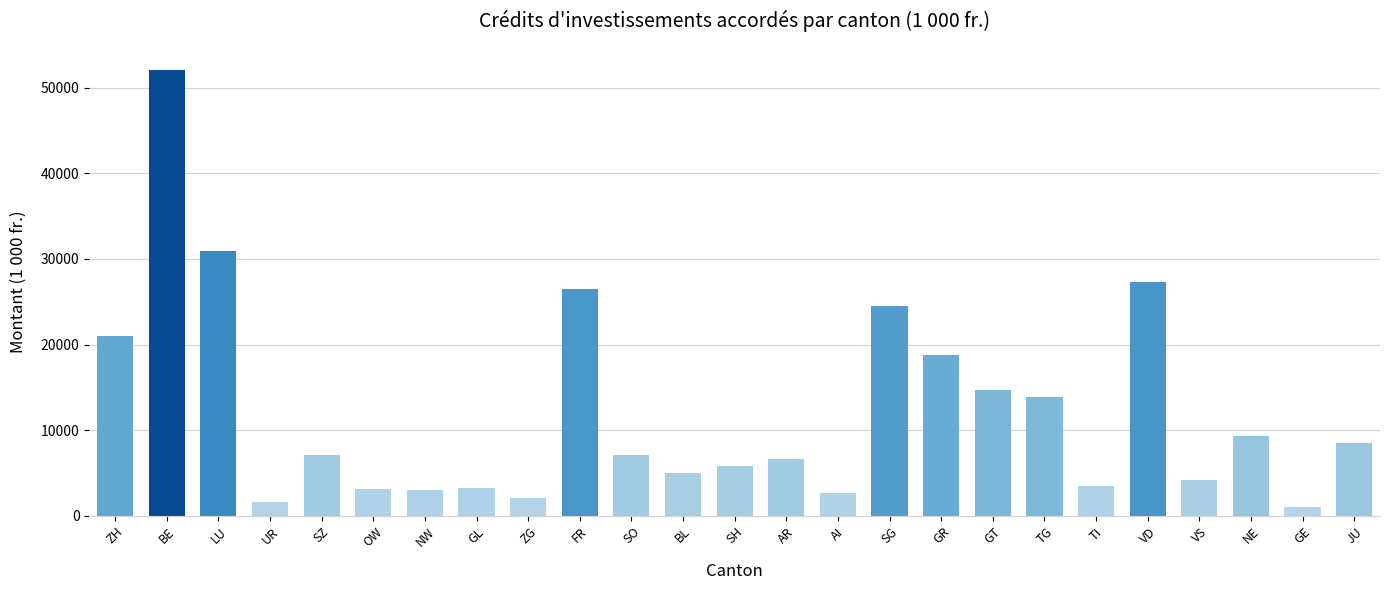

What is the average value?

12145.3